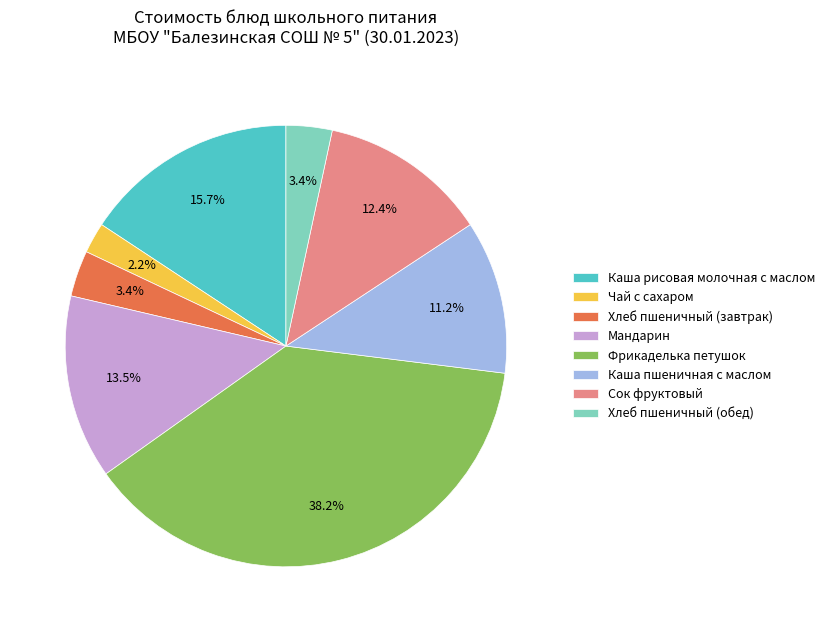

Combined, do Чай с сахаром and Сок фруктовый account for over 50%?

No